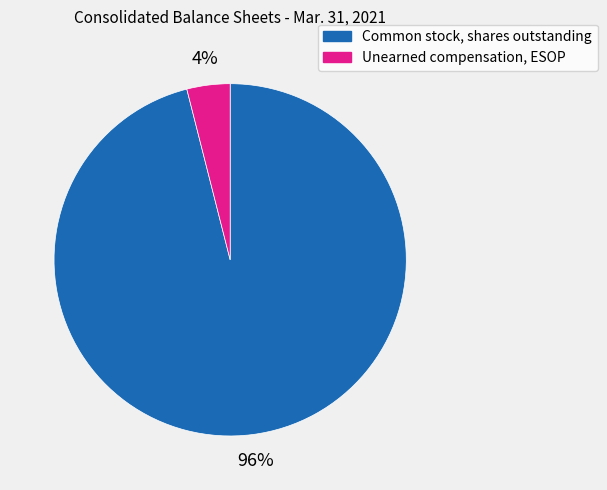

Is it true that Common stock, shares outstanding is 96% of the pie?

True